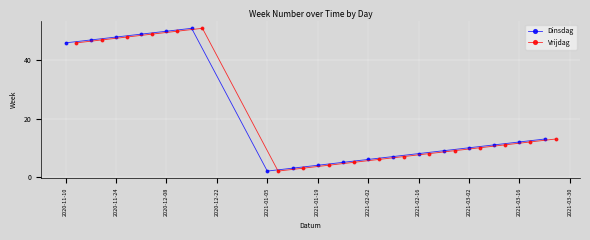

True or false: Vrijdag has more than 0 interior local peaks.

True